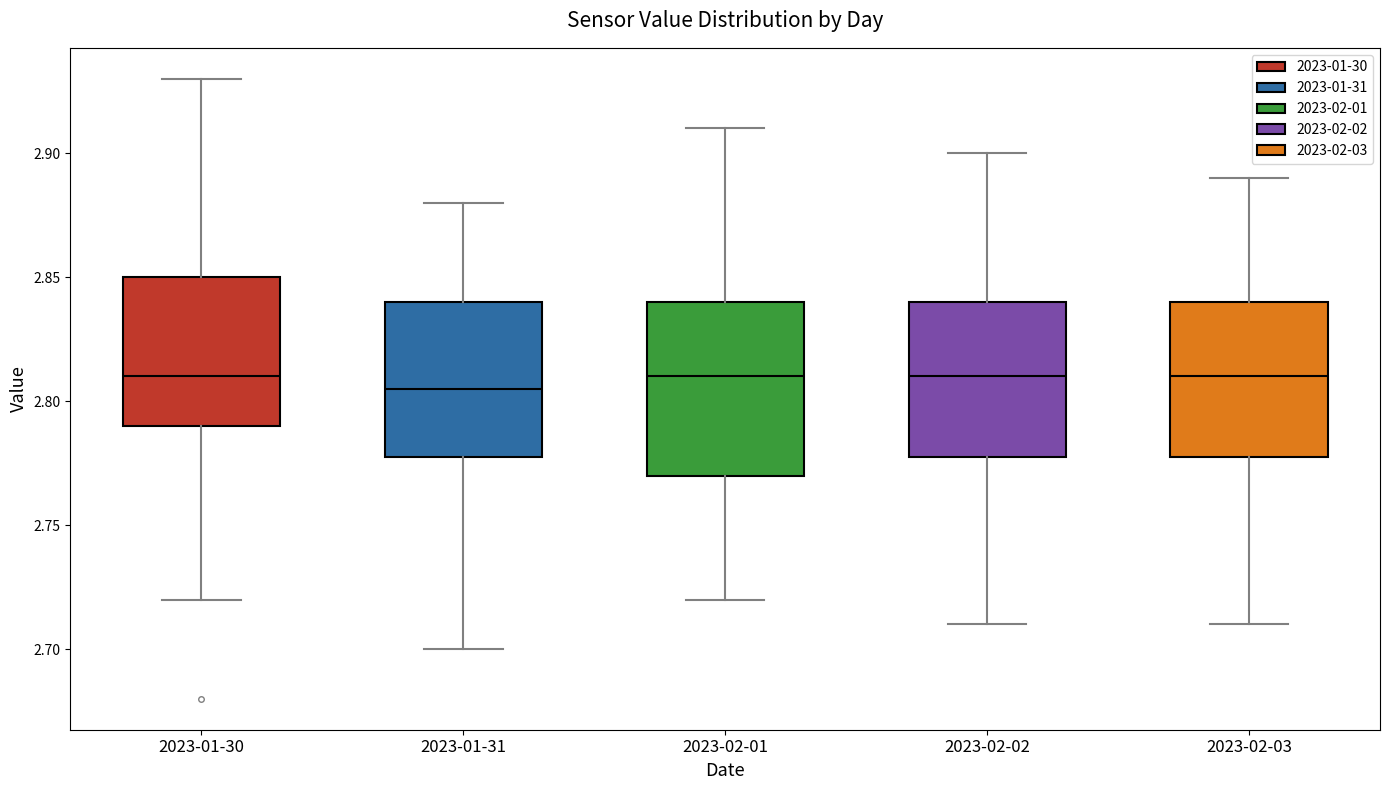

Where does the median line of the box for 2023-01-31 sit on the y-axis? The values are not printed on the chart, so give them approximately, as read against the axis.

2.805